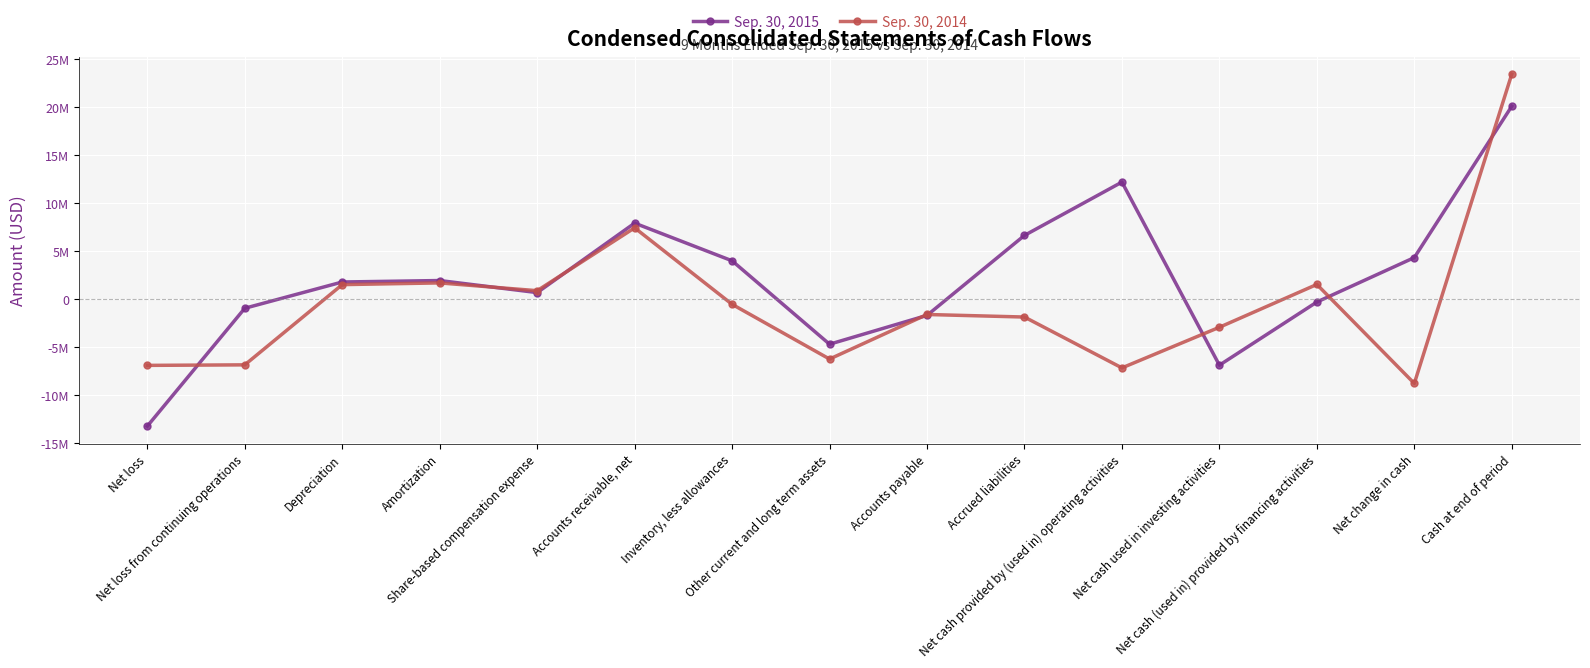

What is the sum of the Sep. 30, 2015 values at Net cash provided by (used in) operating activities and Accrued liabilities?

18786000